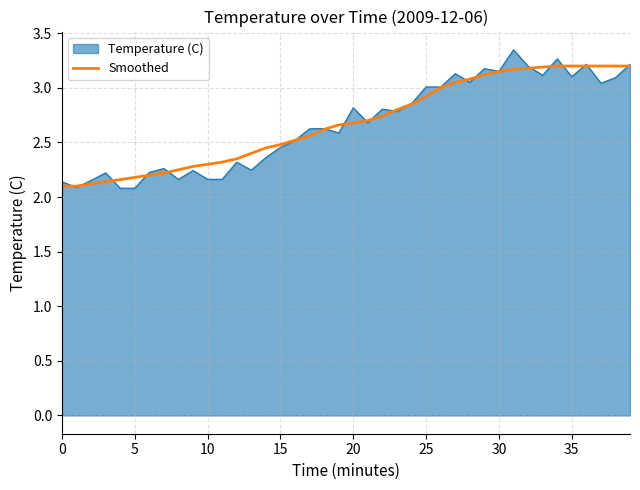

Rank the series by their maximum value, from lowest to highest.

Smoothed, Temperature (C)